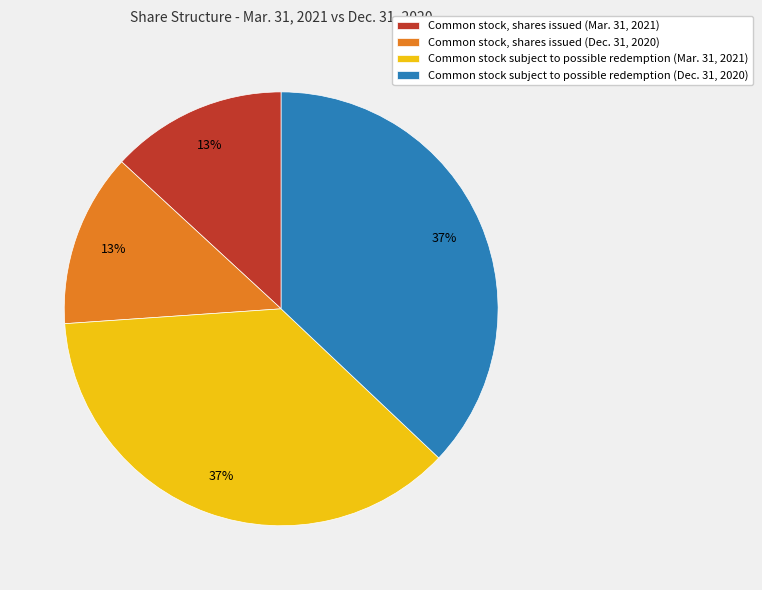

What is the ratio of the value at Common stock, shares issued (Dec. 31, 2020) to the value at Common stock subject to possible redemption (Mar. 31, 2021)?

0.4